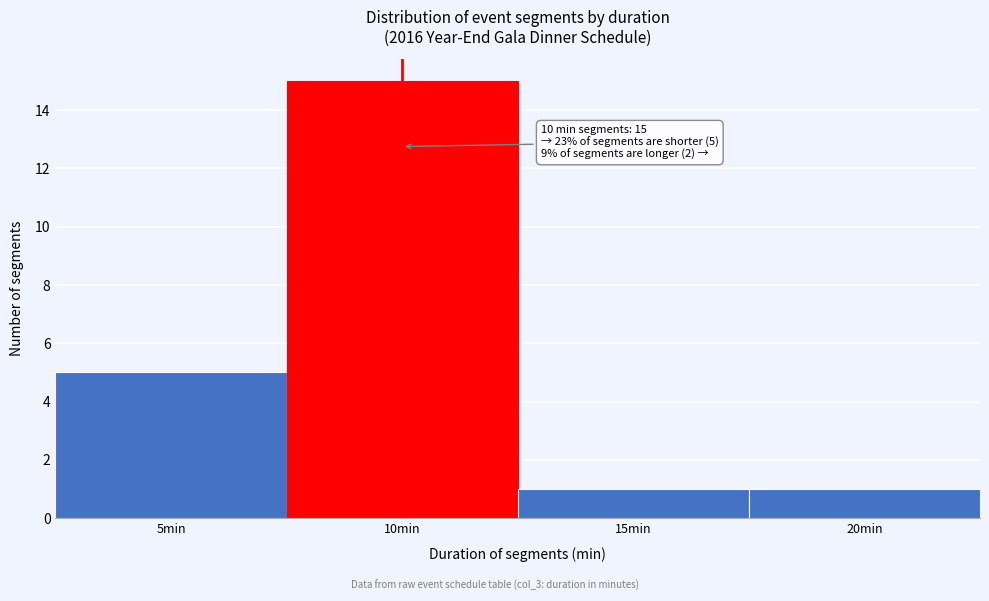

Over which range of the x-axis is the bar tallest?

7.5 to 12.5